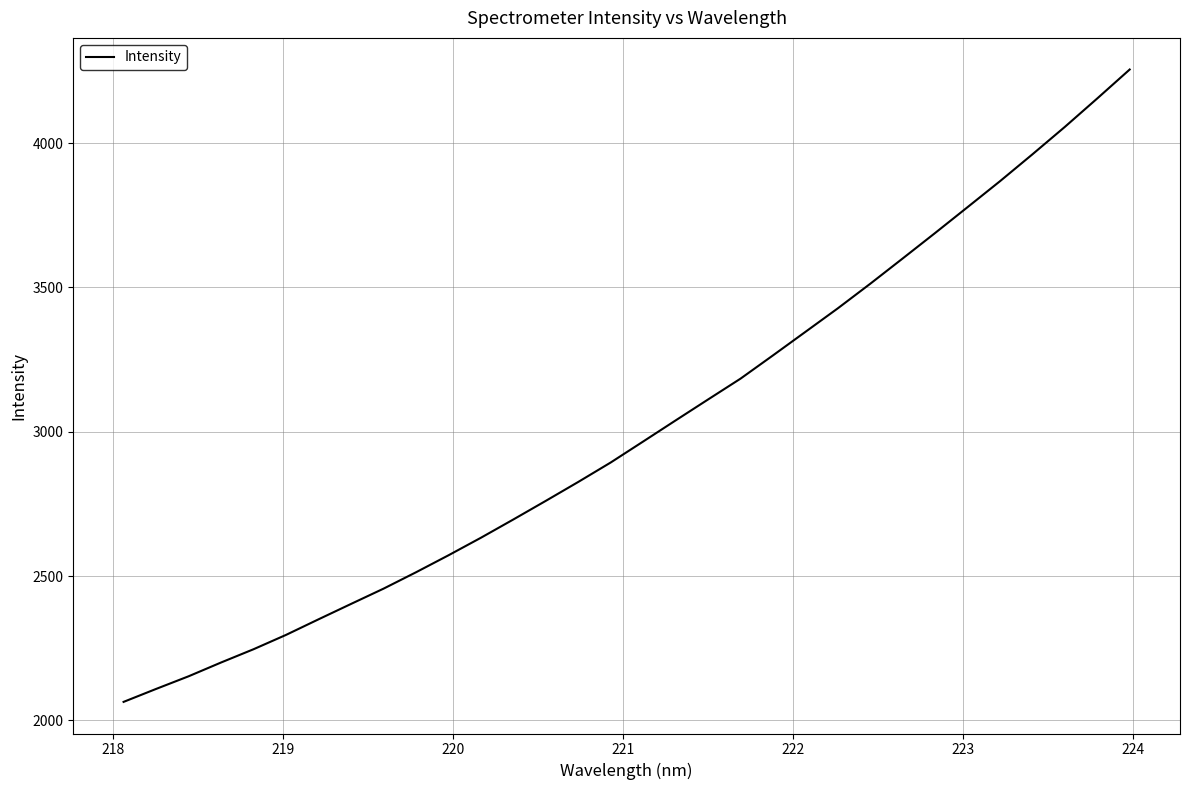

What is the average value?

3012.0